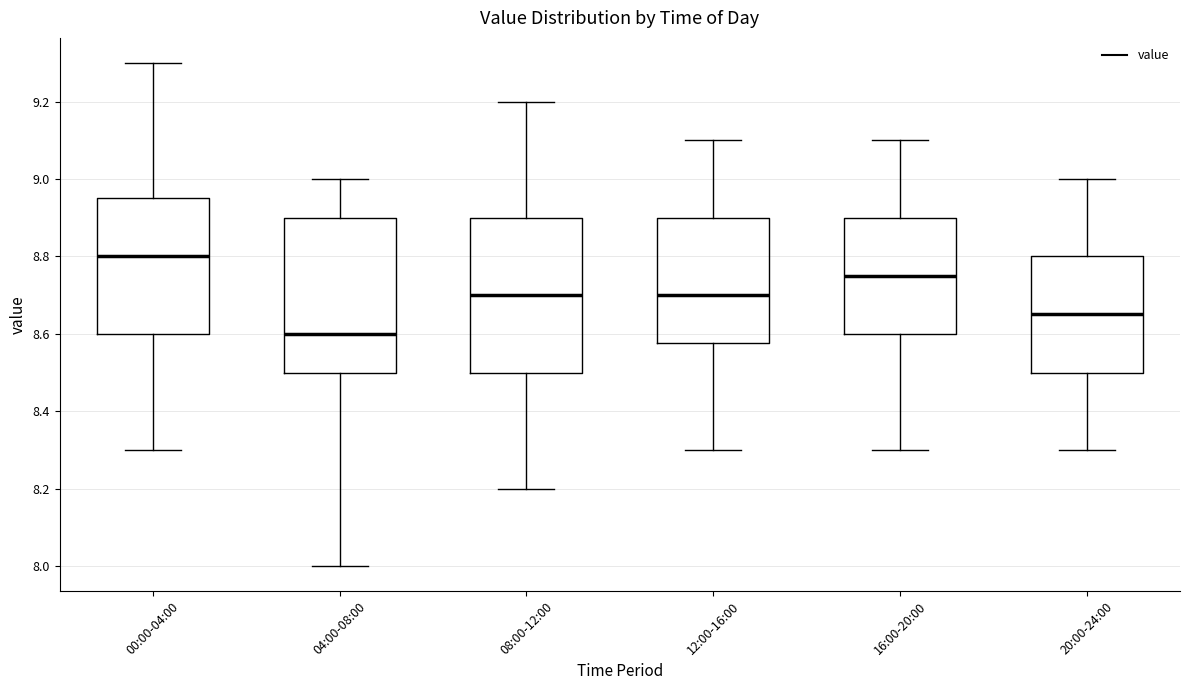

Where is the upper edge of the box for 04:00-08:00 on the y-axis? The values are not printed on the chart, so give them approximately, as read against the axis.

8.90